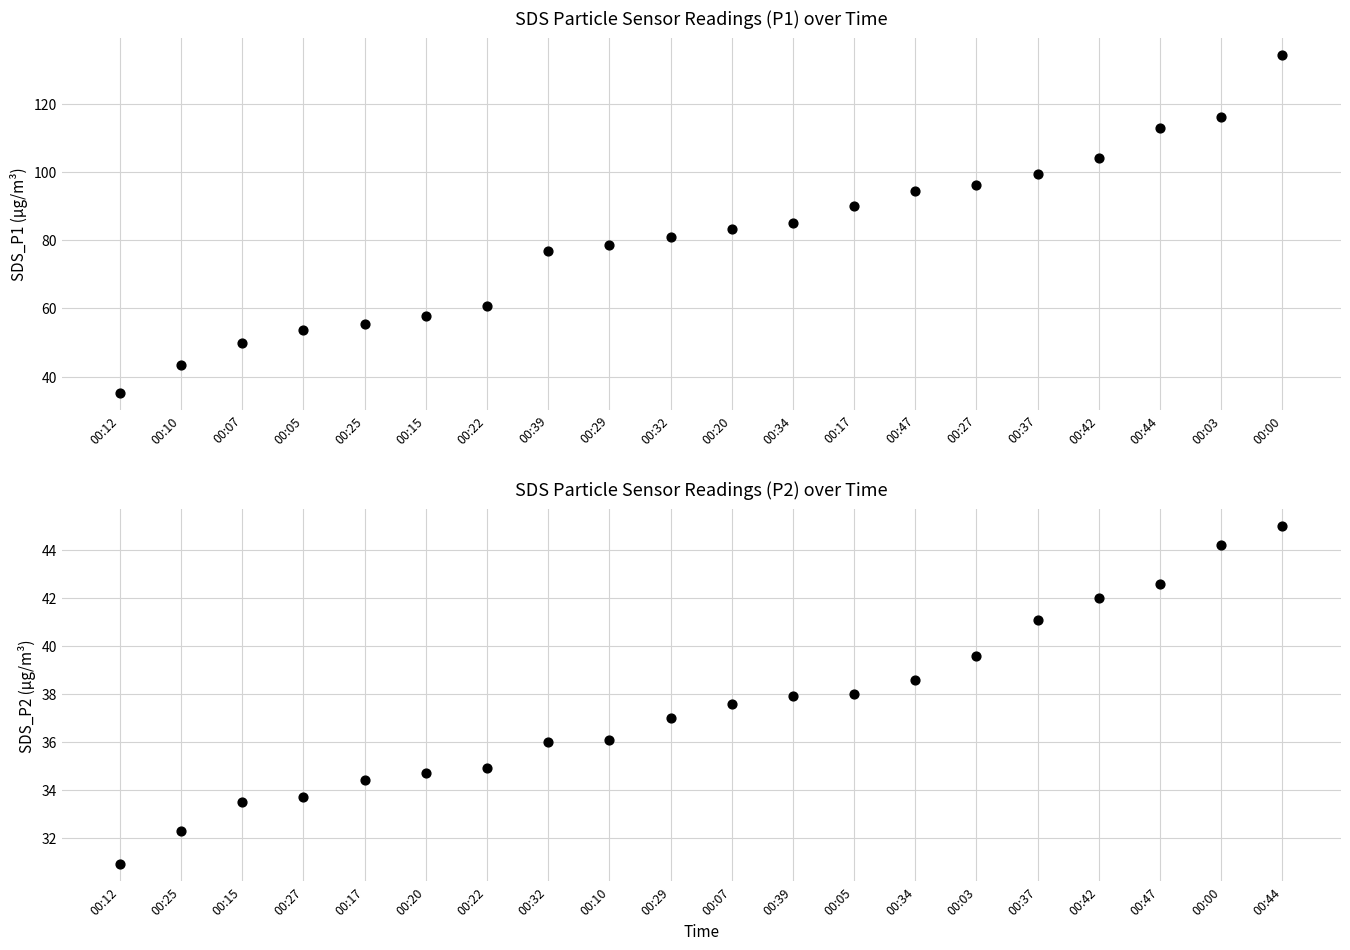

Is the value of SDS_P2 at 00:34 greater than the value of SDS_P1 at 00:34?

No